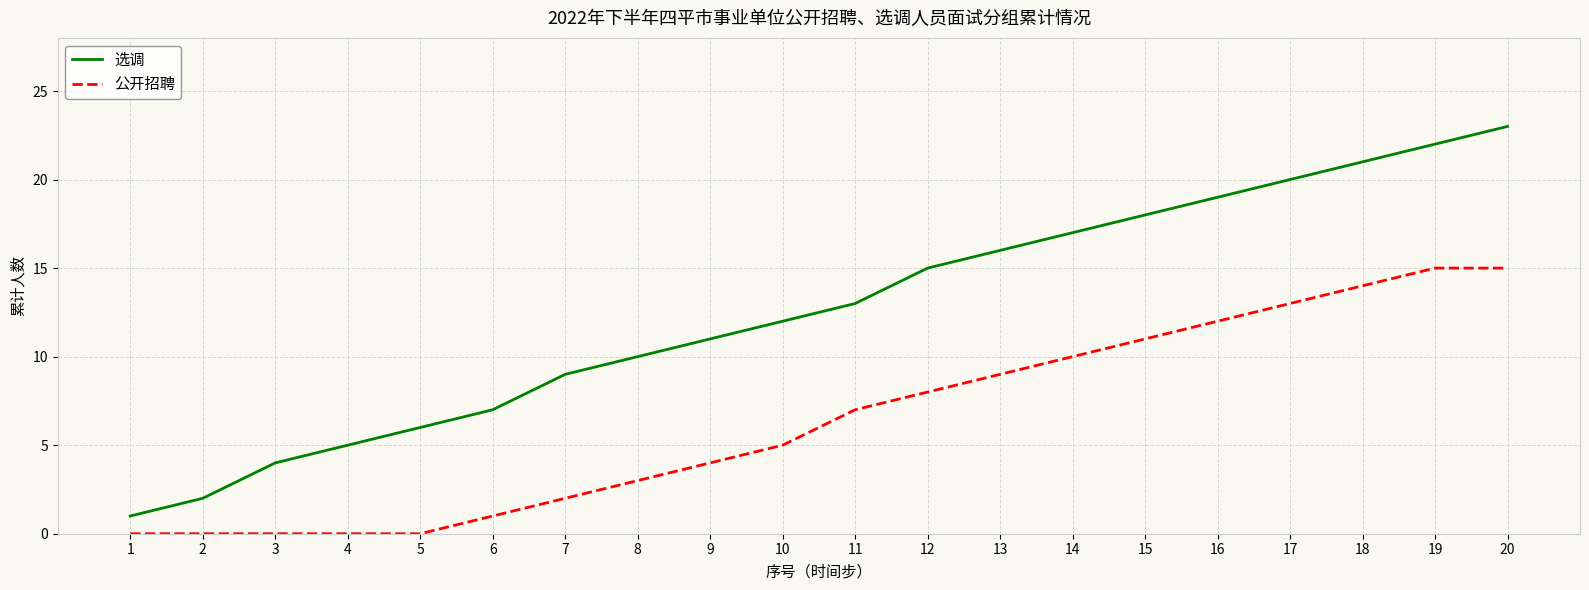

Reading right to left, list all the values displayed in this chart.

选调: 23	22	21	20	19	18	17	16	15	13	12	11	10	9	7	6	5	4	2	1
公开招聘: 15	15	14	13	12	11	10	9	8	7	5	4	3	2	1	0	0	0	0	0